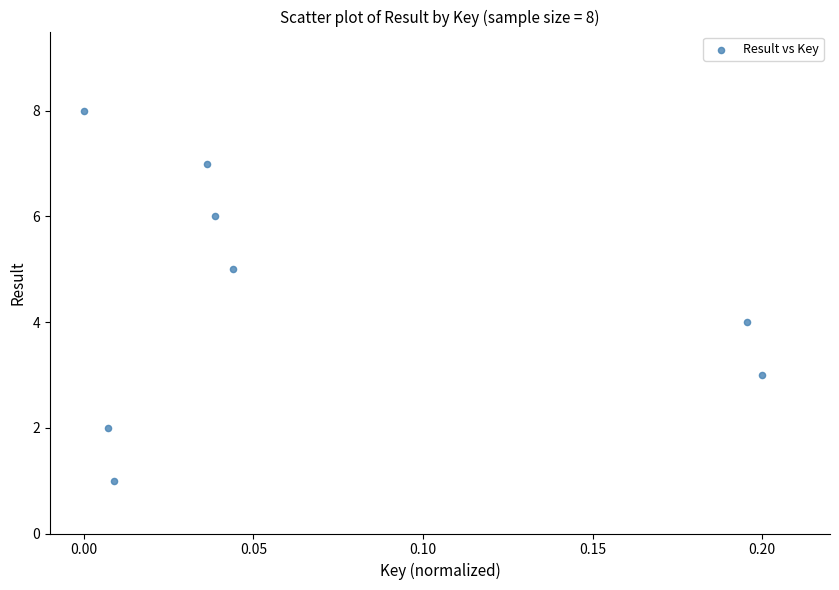

What is the range of Y values (max minus min)?

7